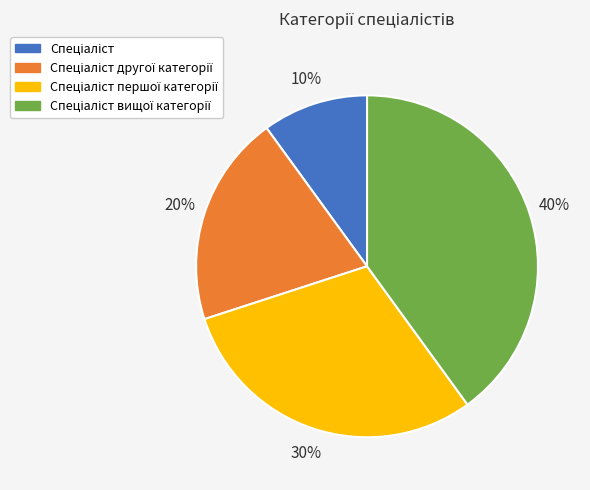

To the nearest percent, what is the average slice percentage?

25%